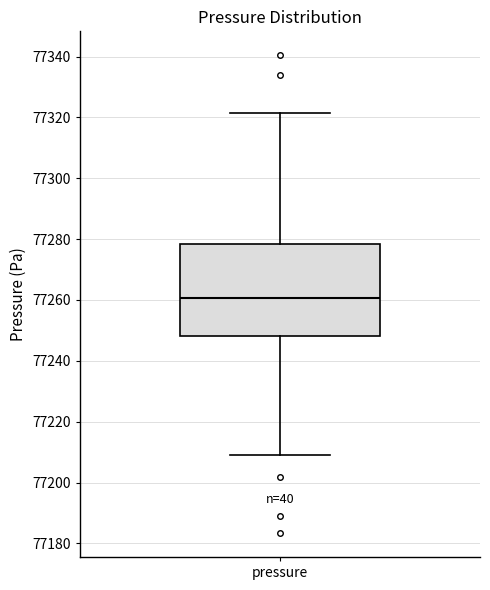

Transcribe this box plot: give where the median line is, the range the box spans, and where the two whiskers end, as read against the y-axis. The values are not printed on the chart, so give them approximately, as read against the axis.

median 77260, box 77248 to 77278, whiskers 77210 to 77322